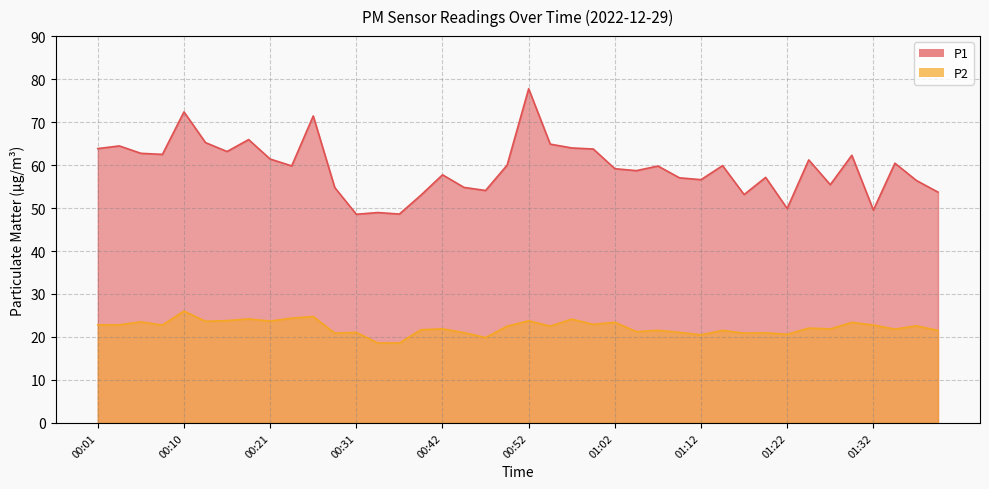

How many lines are shown in the chart?

2